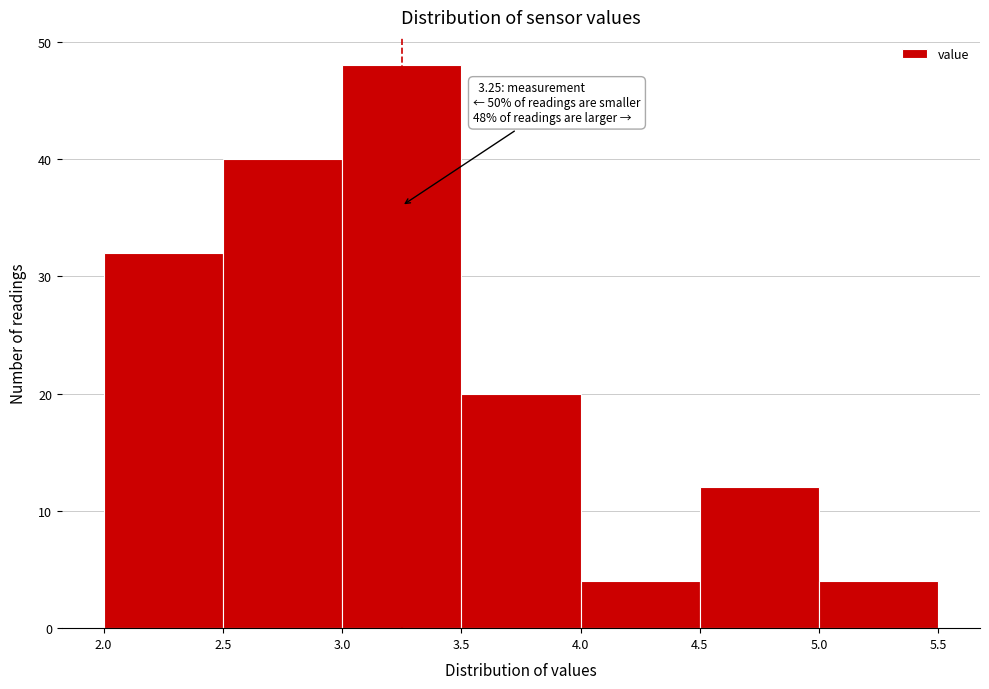

Which range on the x-axis has the tallest bar?

3.0 to 3.5